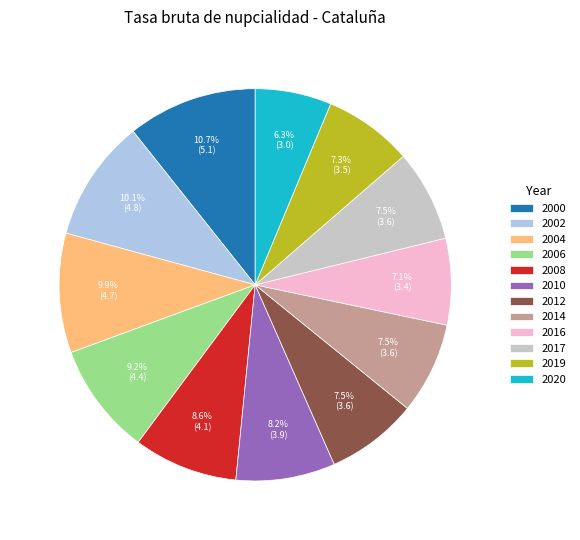

Does 2017 represent more than half of the total?

No